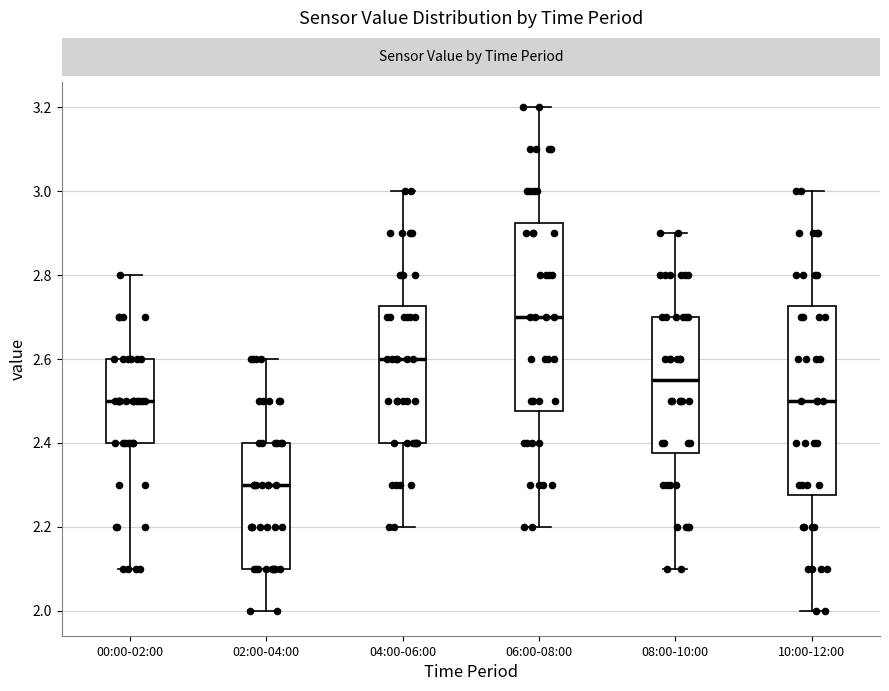

Where does the median line of the box for 06:00-08:00 sit on the y-axis? The values are not printed on the chart, so give them approximately, as read against the axis.

2.70